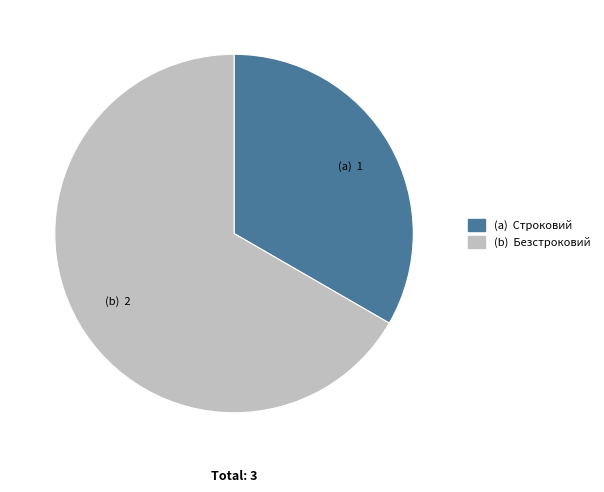

Does any single category account for the majority?

Yes